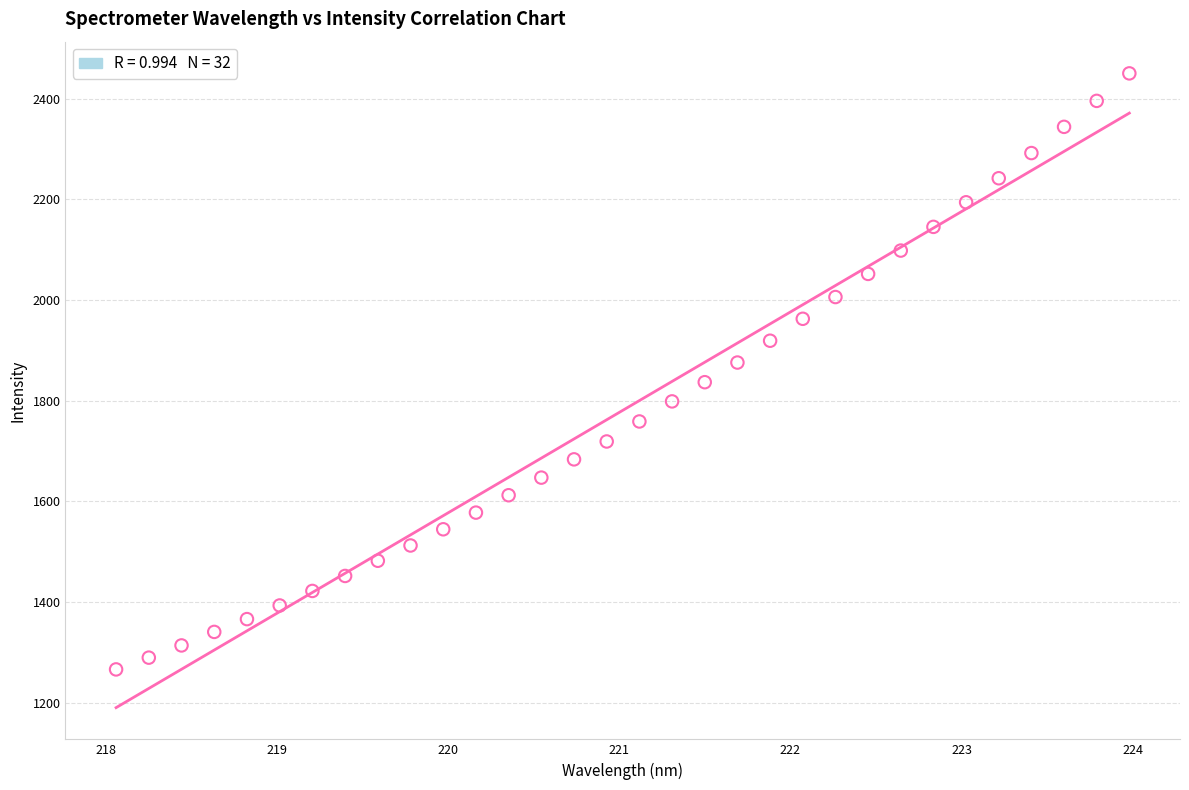

What is the range of X values (max minus min)?

5.9